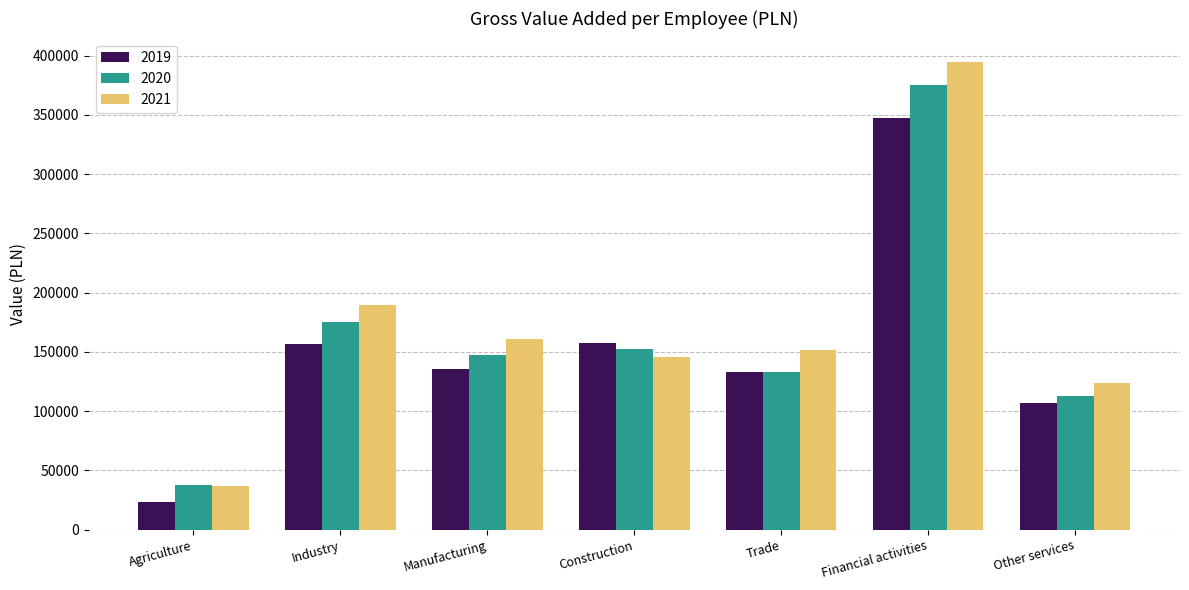

Which series has the largest range (max minus min)?

2021